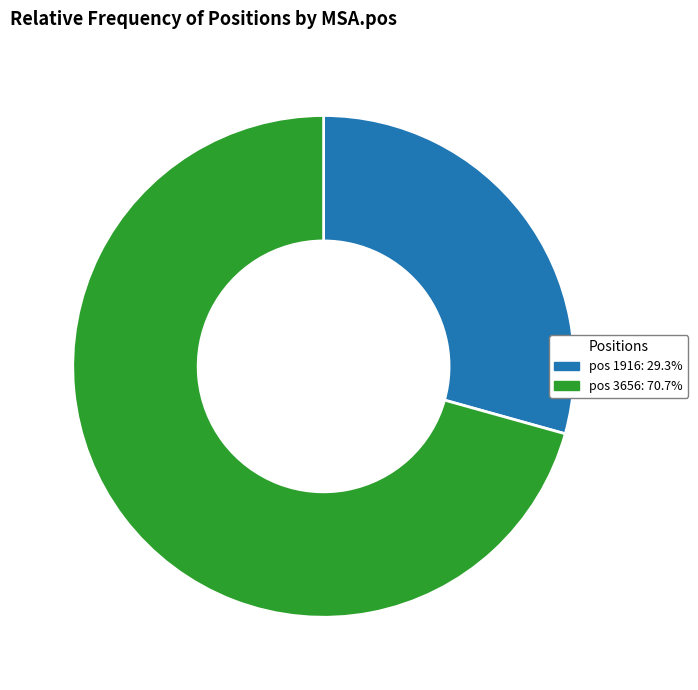

Is there any slice that represents more than half of the pie?

Yes